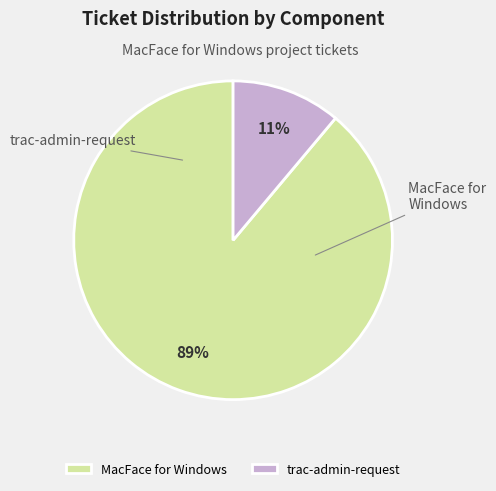

To the nearest percent, what is the average slice percentage?

50%